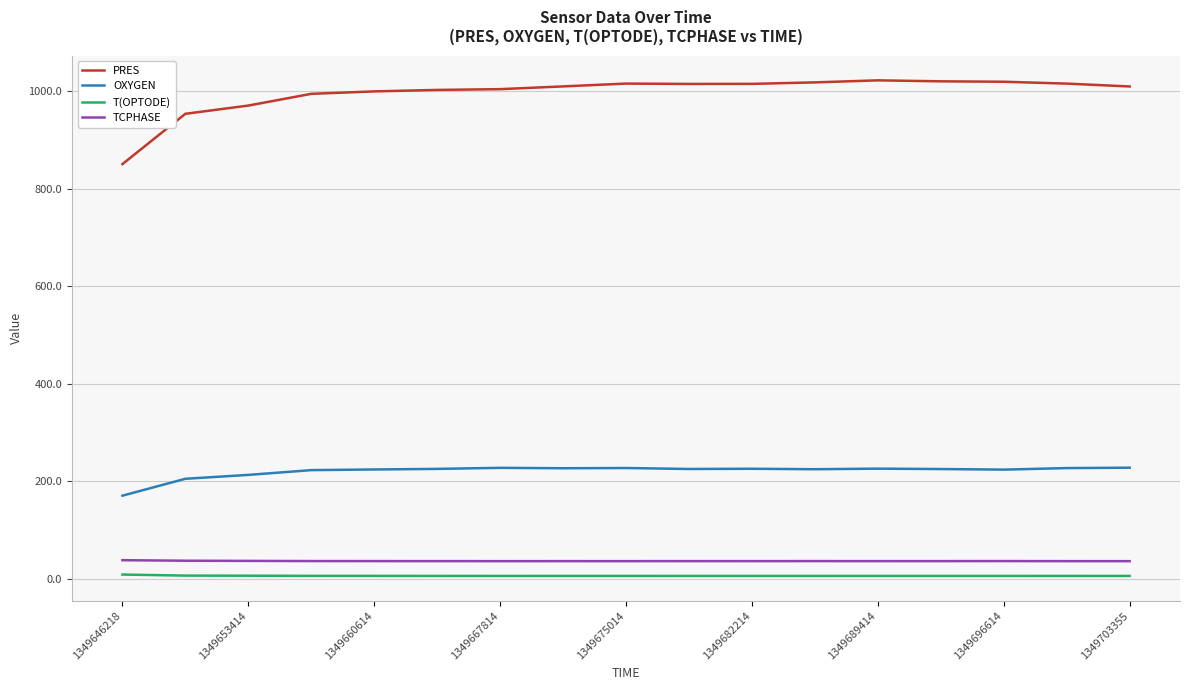

Which series has the widest spread of values?

PRES